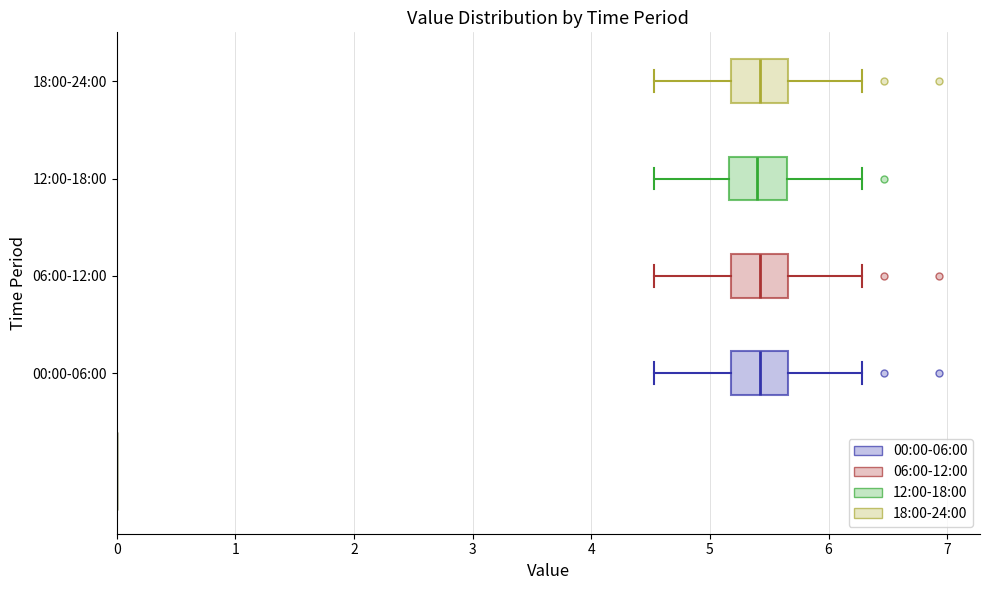

Reading bottom to top, transcribe this box plot: for each box, give where its median line is, the range the box spans, and where its two whiskers end, as read against the x-axis. The values are not printed on the chart, so give them approximately, as read against the axis.

00:00-06:00: median 5.4, box 5.2 to 5.7, whiskers 4.5 to 6.3
06:00-12:00: median 5.4, box 5.2 to 5.7, whiskers 4.5 to 6.3
12:00-18:00: median 5.4, box 5.2 to 5.7, whiskers 4.5 to 6.3
18:00-24:00: median 5.4, box 5.2 to 5.7, whiskers 4.5 to 6.3